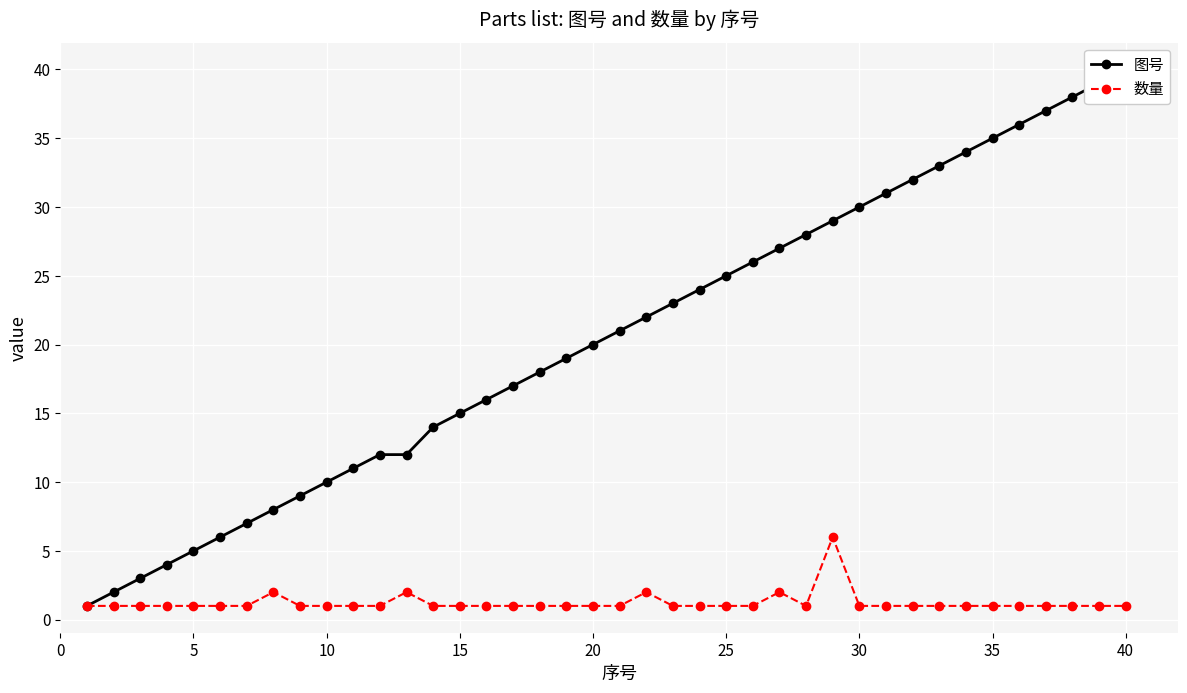

List the series in order of their overall mean, lowest first.

数量, 图号